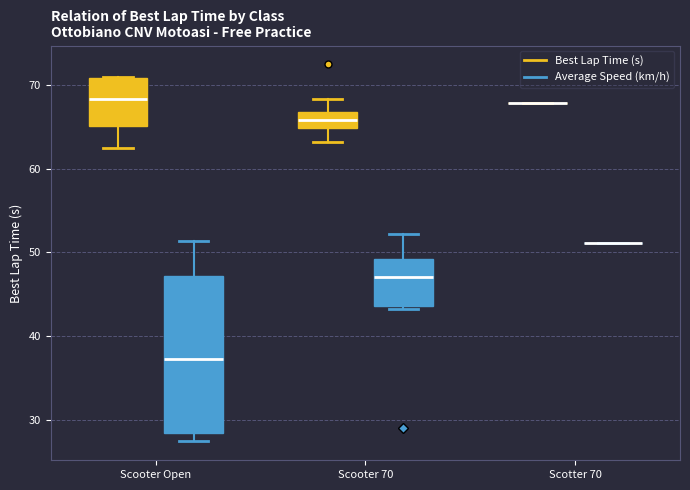

Where does the lower whisker of the box for Scooter Open (Best Lap Time (s)) end on the y-axis? The values are not printed on the chart, so give them approximately, as read against the axis.

62